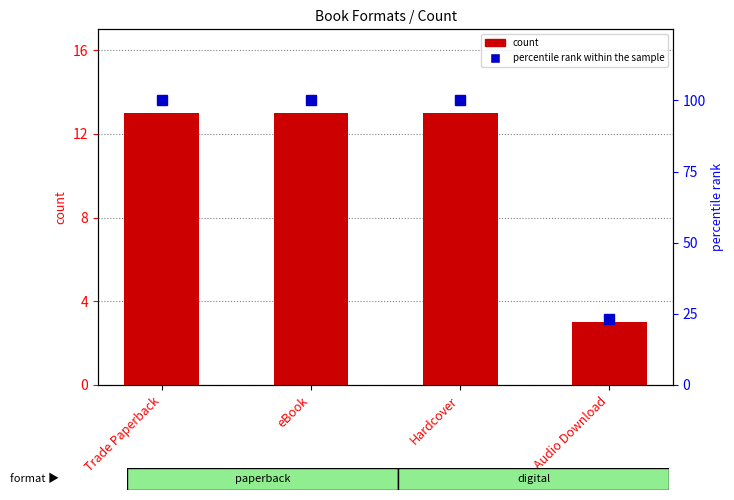

Which category has the highest value across all series?

Trade Paperback